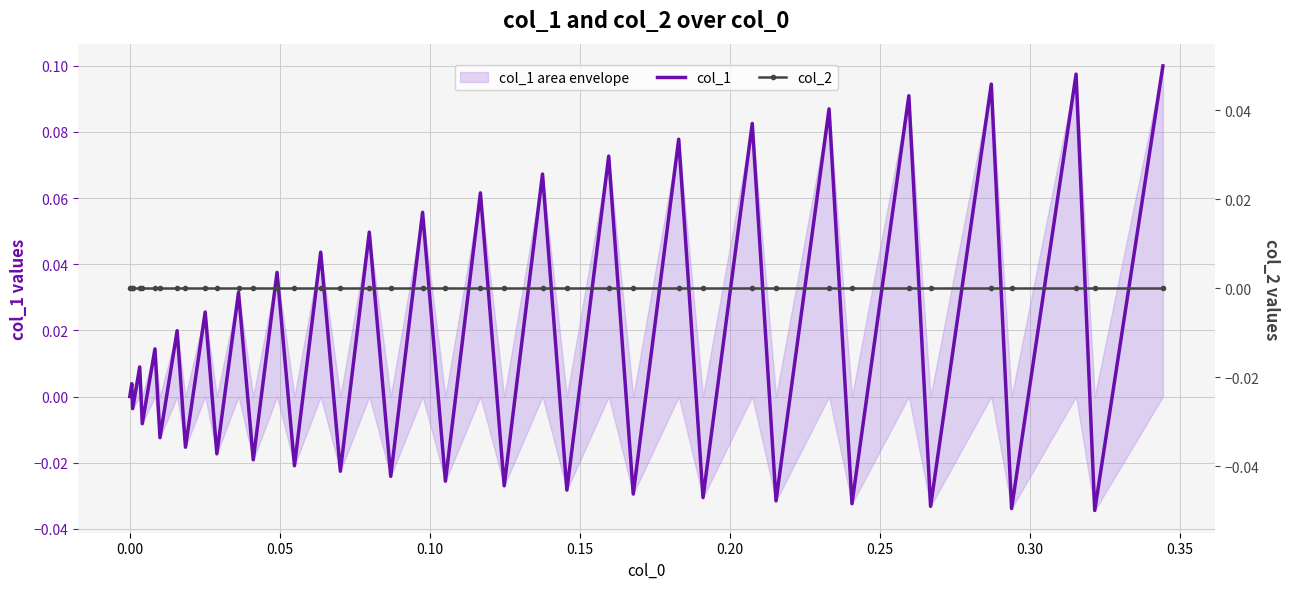

Is the value of col_2 at 19 greater than the value of col_1 at 17?

No